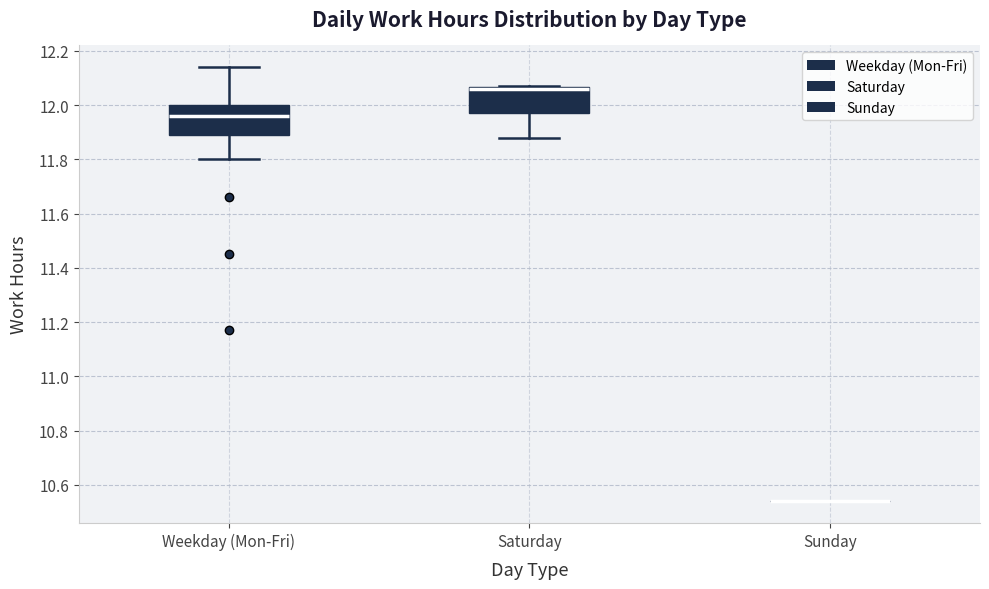

Where does the lower whisker of the box for Saturday end on the y-axis? The values are not printed on the chart, so give them approximately, as read against the axis.

11.88